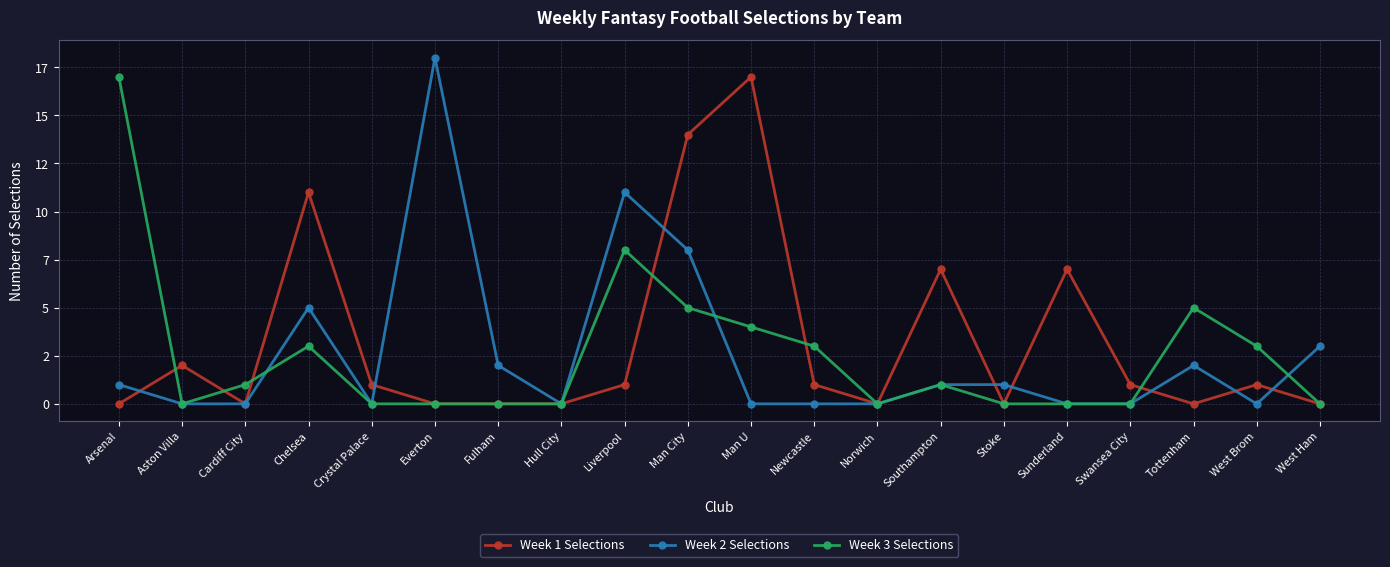

Which category has the highest value in the Week 1 Selections series?

Man U